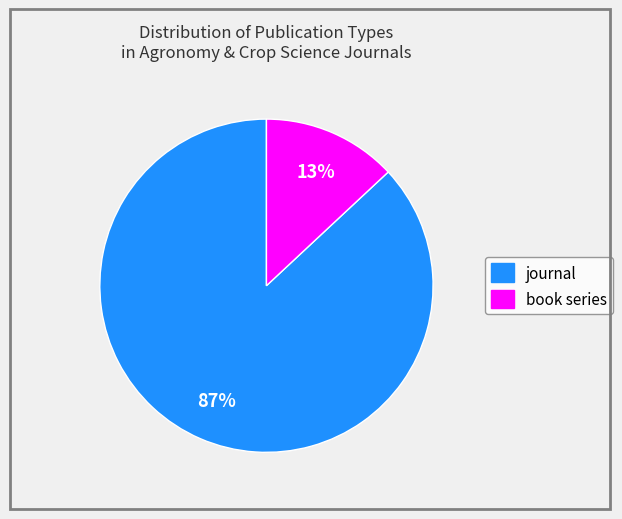

To the nearest percent, what is the combined percentage of book series and journal?

100%